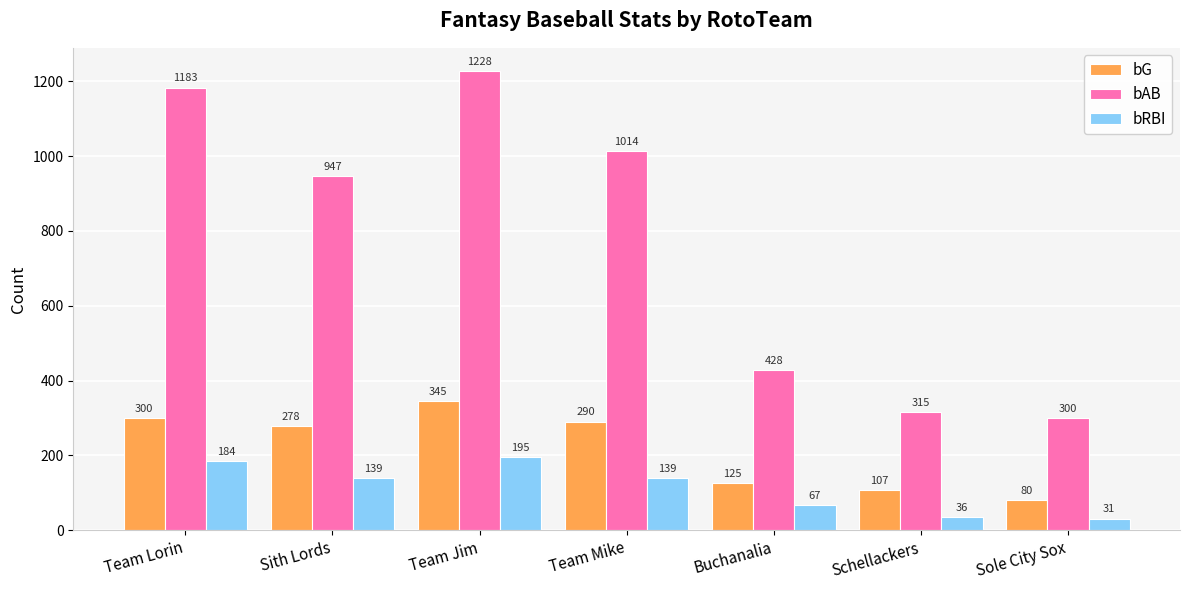

Reading left to right, transcribe all the data shown in this chart.

bG: Team Lorin=300	Sith Lords=278	Team Jim=345	Team Mike=290	Buchanalia=125	Schellackers=107	Sole City Sox=80
bAB: Team Lorin=1183	Sith Lords=947	Team Jim=1228	Team Mike=1014	Buchanalia=428	Schellackers=315	Sole City Sox=300
bRBI: Team Lorin=184	Sith Lords=139	Team Jim=195	Team Mike=139	Buchanalia=67	Schellackers=36	Sole City Sox=31